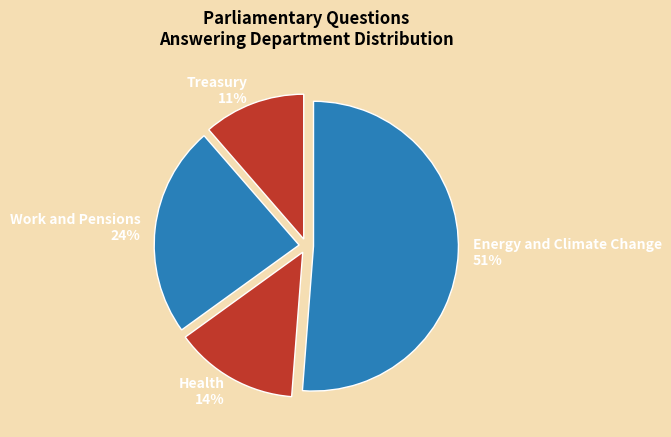

To the nearest percent, what percentage of the pie is Energy and Climate Change?

51%